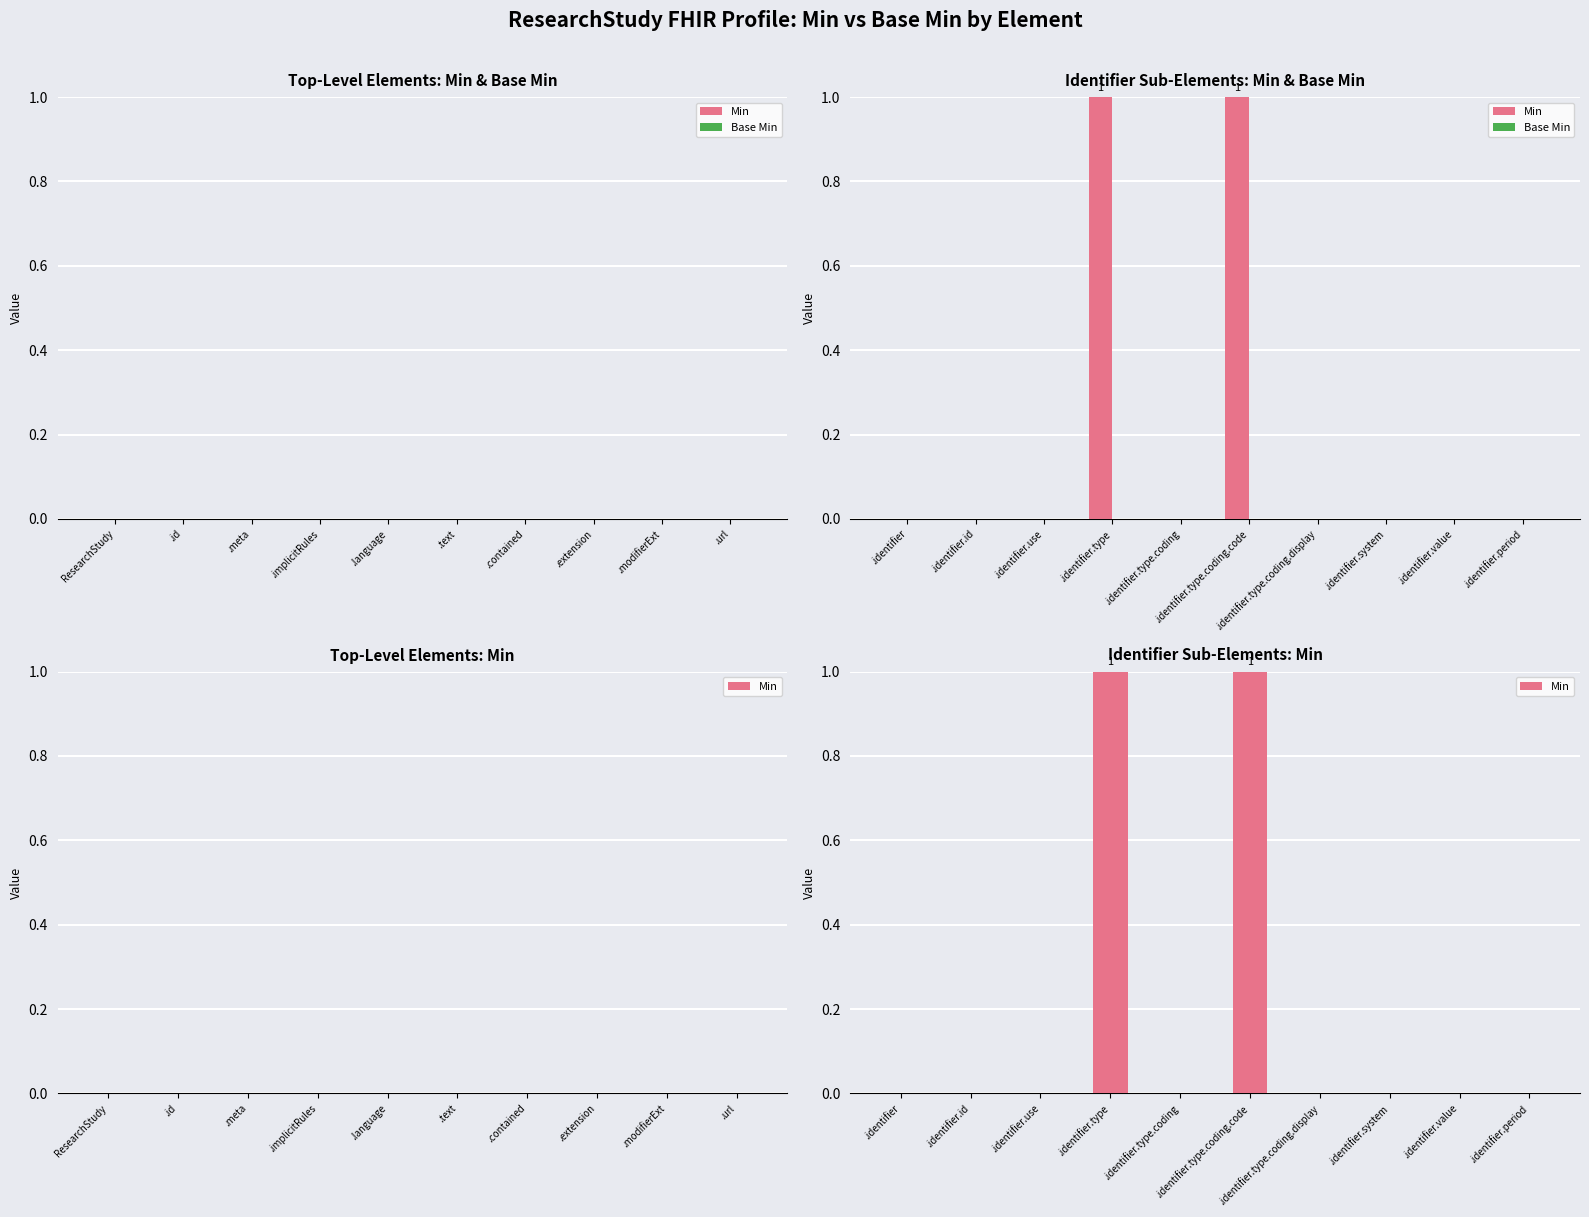

What are all the series names shown in the legend?

Min, Base Min